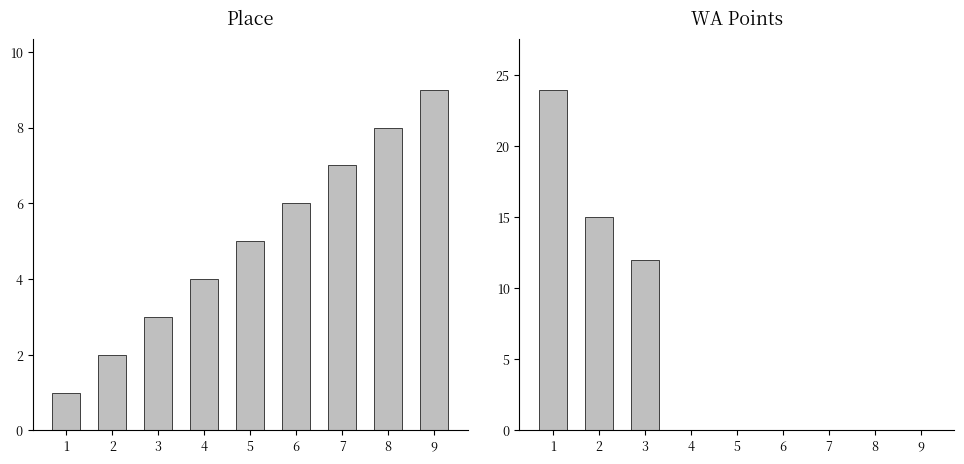

Are the bars horizontal?

No